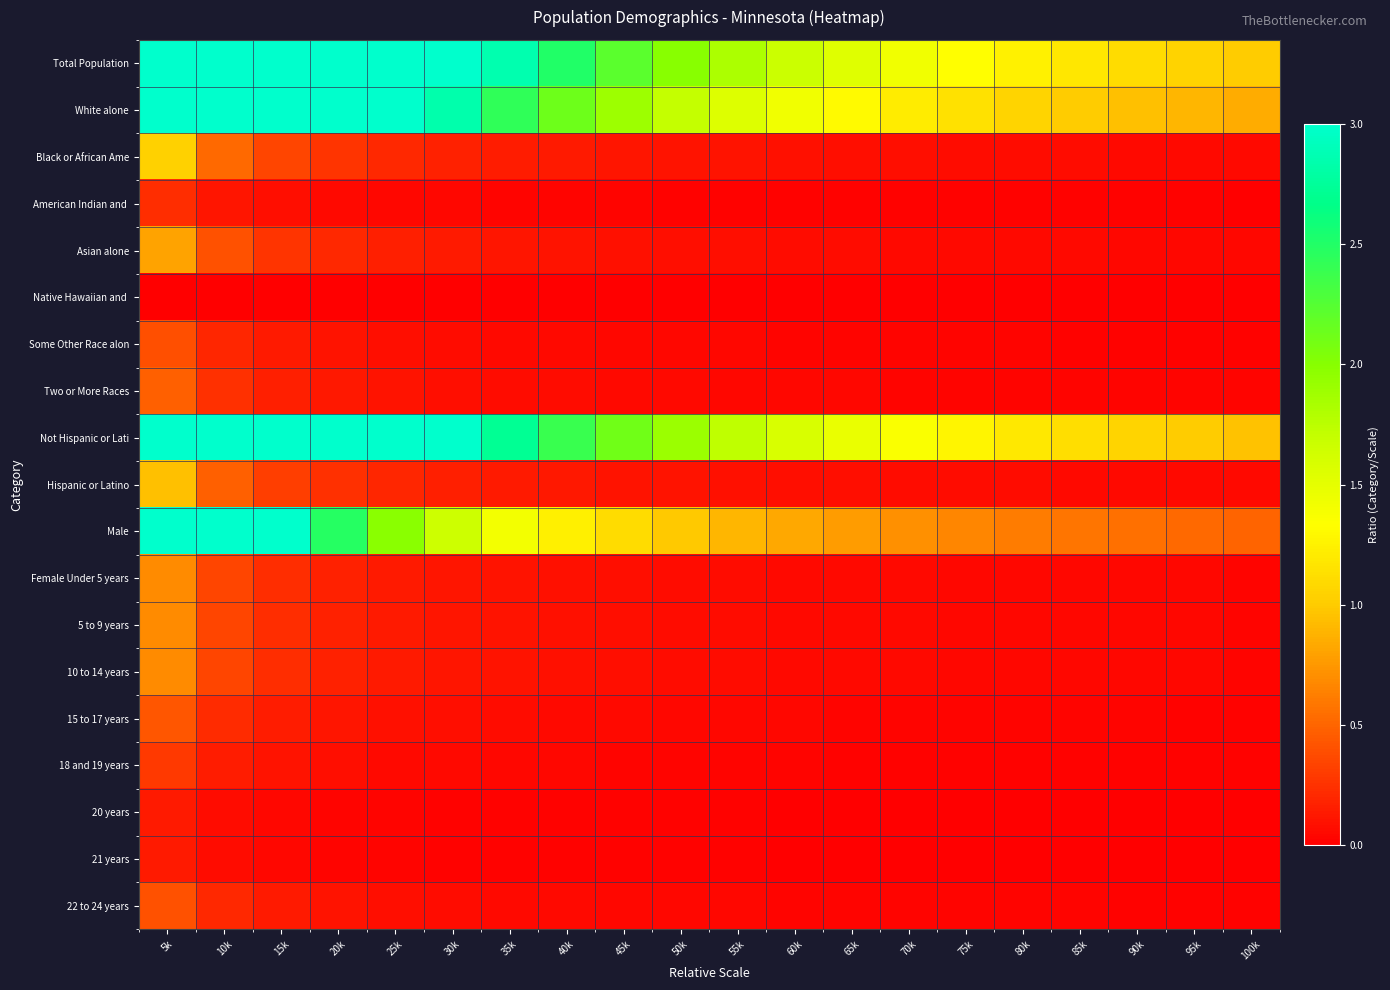

At how many categories does at least one series exceed 7?

2